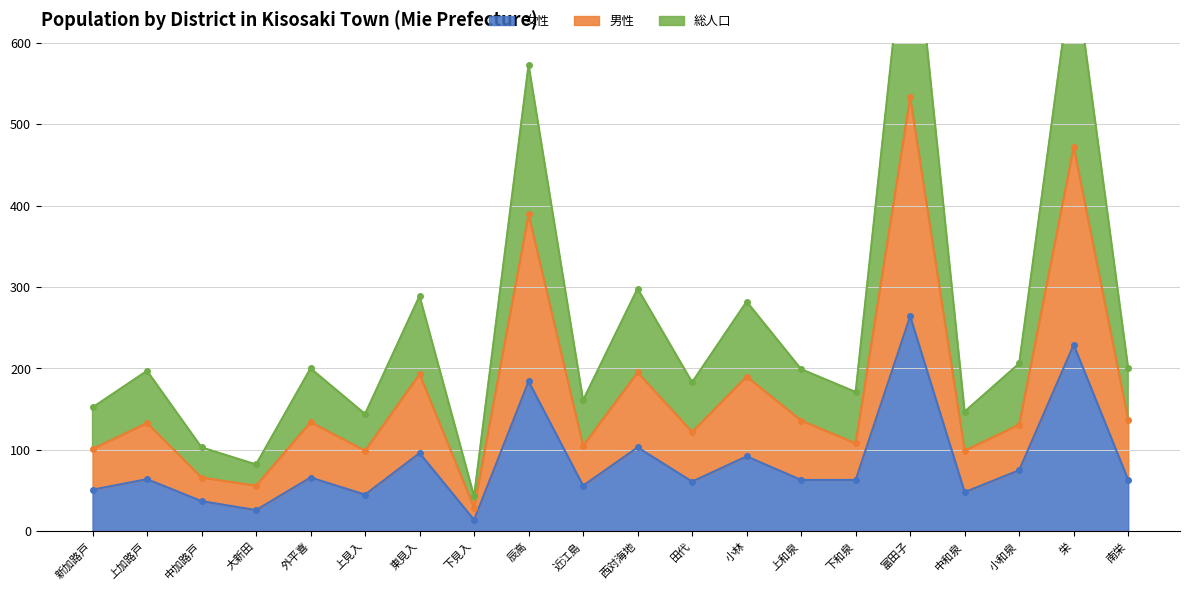

At which category does 男性 reach its first local valley?

大新田